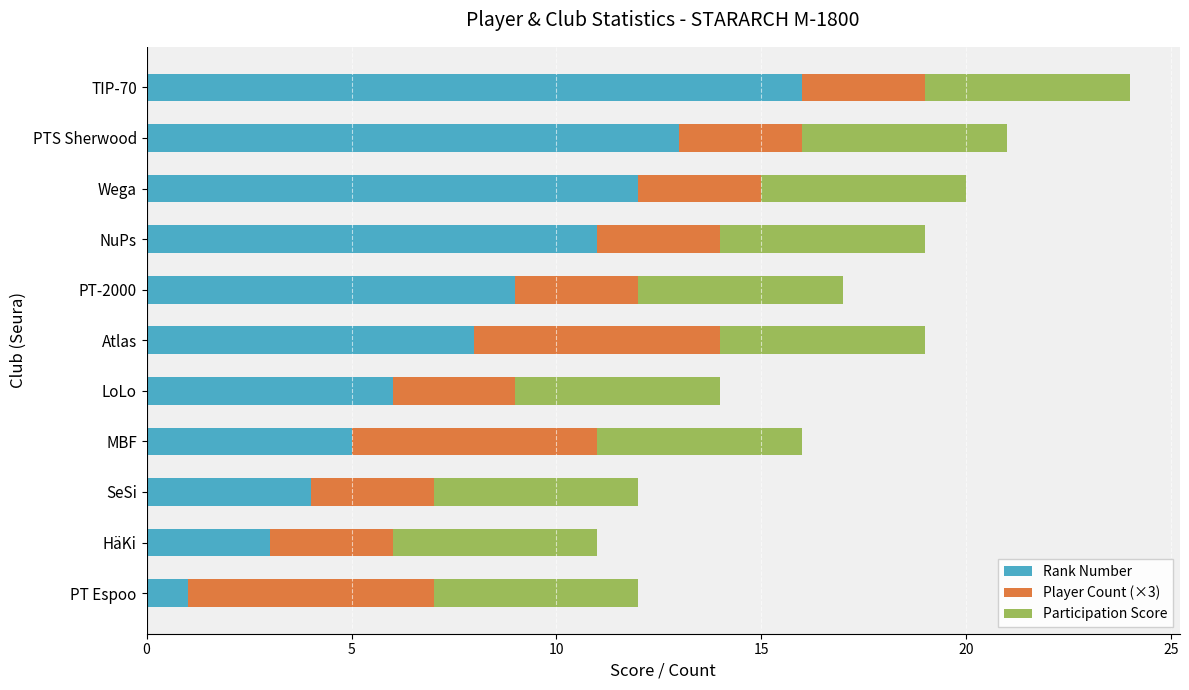

At which category is the sum across all series the highest?

TIP-70